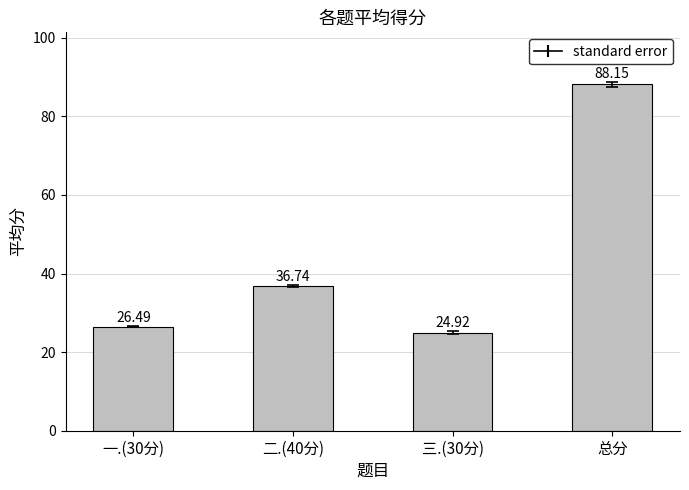

What is the maximum value shown in the chart?

88.2